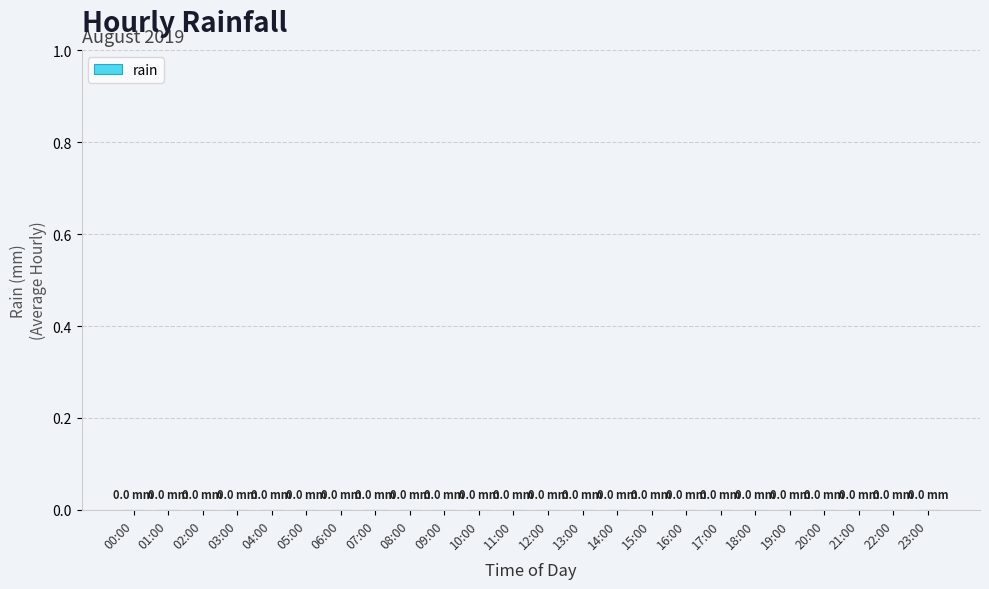

The chart shows a value of 4 at 01:00. True or false?

False